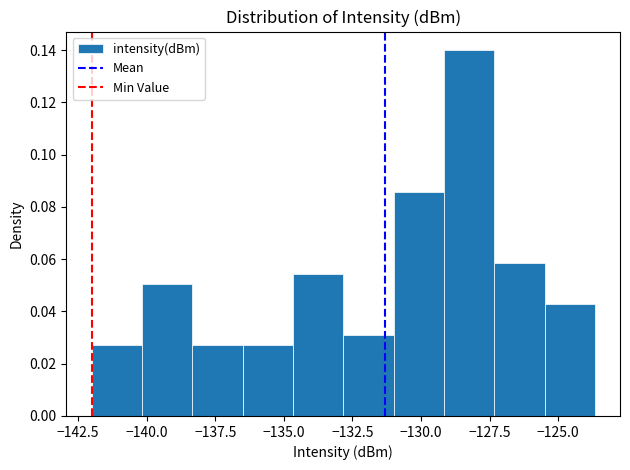

Read against the x-axis, roughly where is the centre of the tallest bar?

-128.5